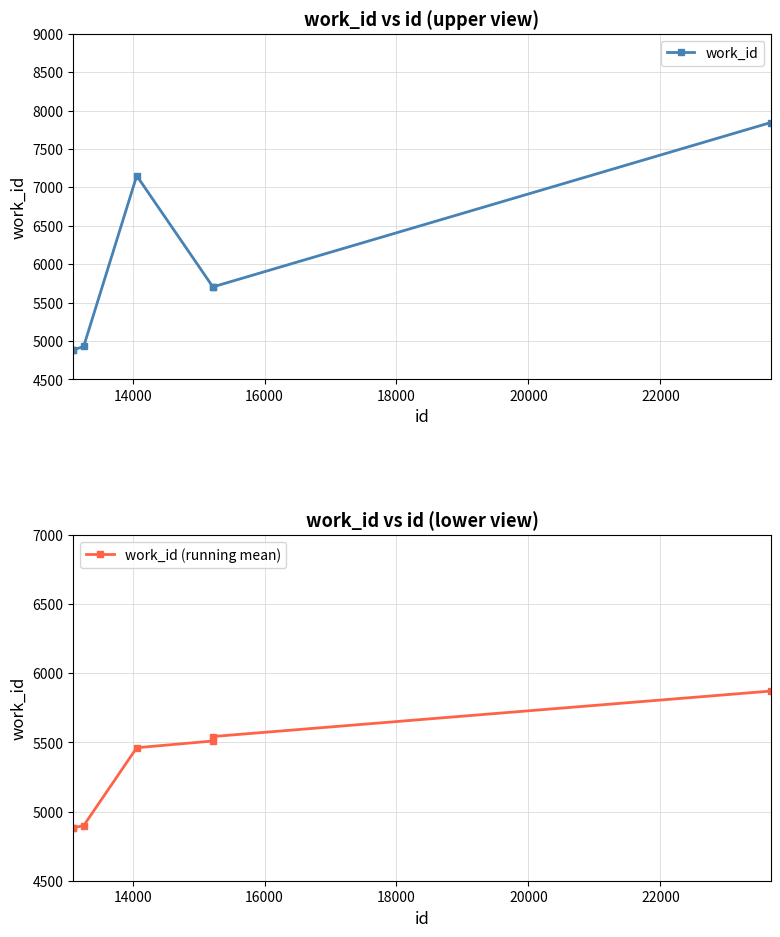

What is the value of the work_id (running mean) point at the 5th from the left?

5510.4